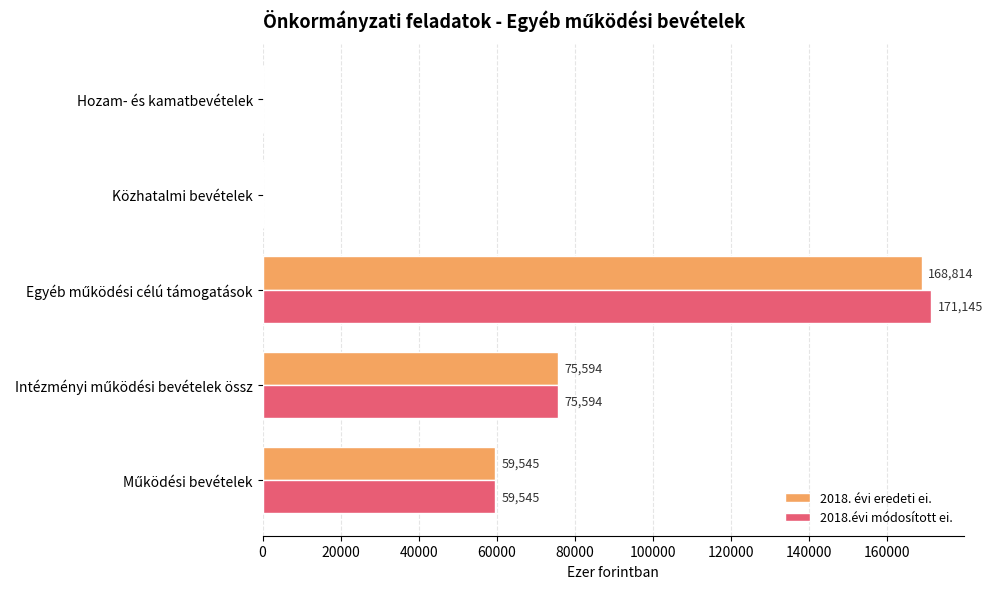

What is the greatest value displayed?

171145